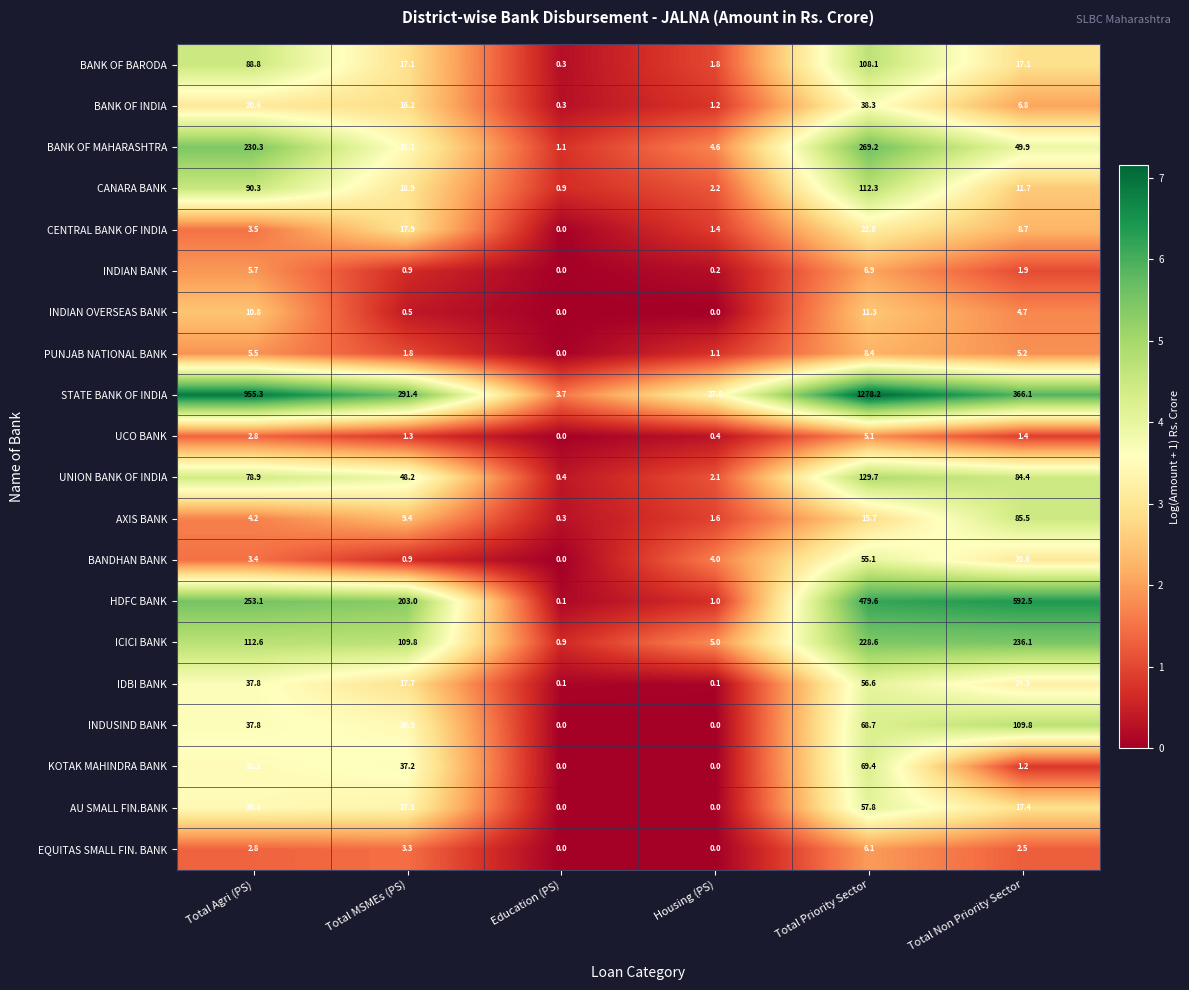

What is the sum of all UNION BANK OF INDIA values?

343.7